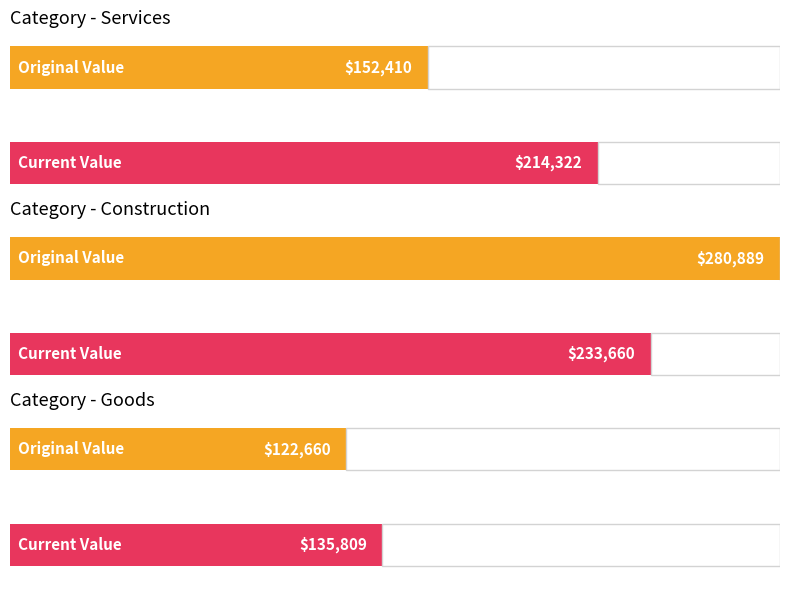

True or false: current_value has a value of 17770.1 at Services.

False